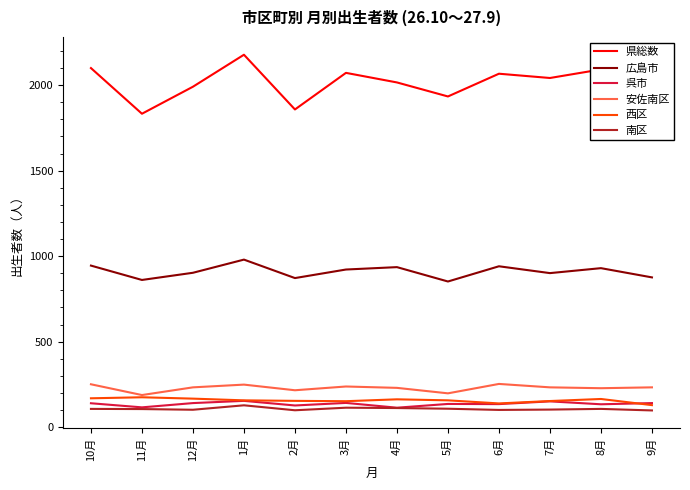

Which category has the highest value in the 県総数 series?

1月